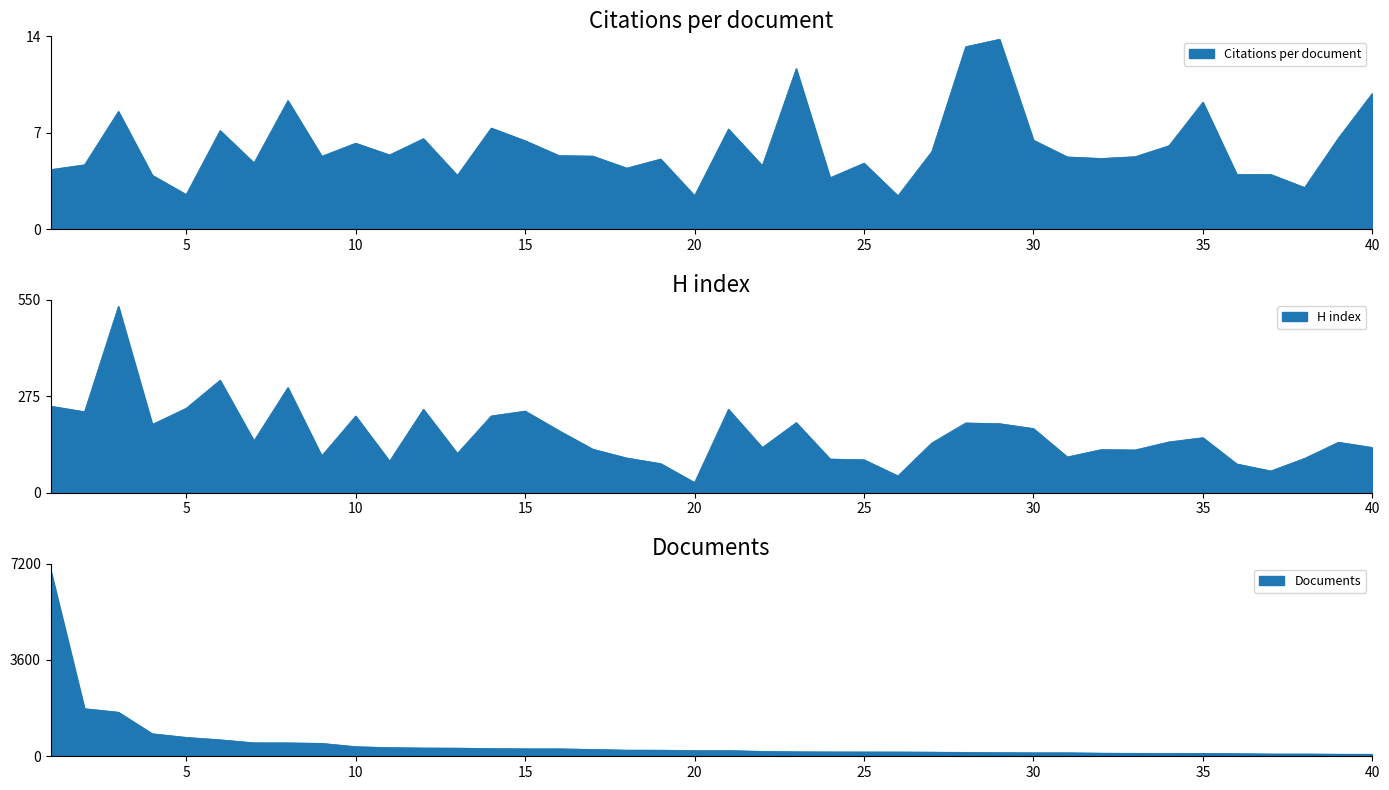

Where is H index nearest to the value 280?

8